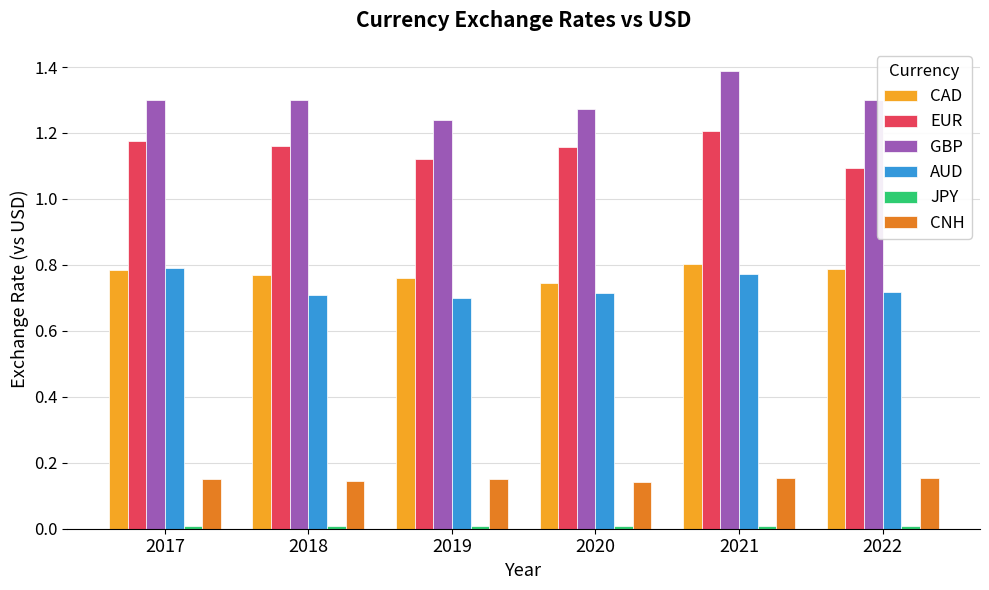

How many bars are there in each group?

6